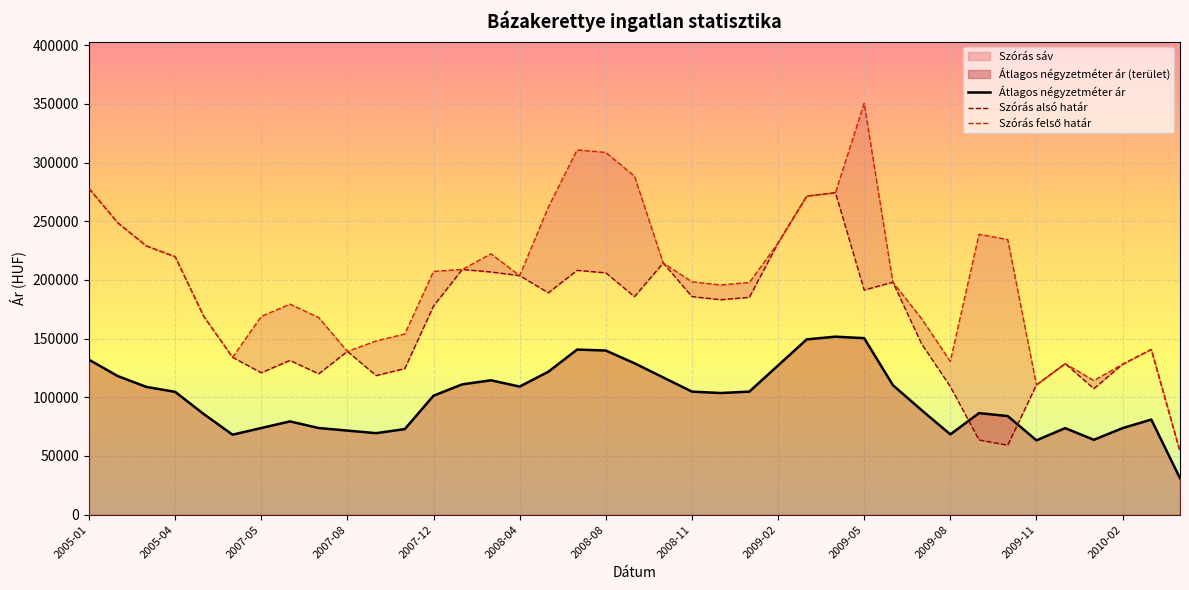

What is the spread (max minus min) of values at 2008-11?

93574